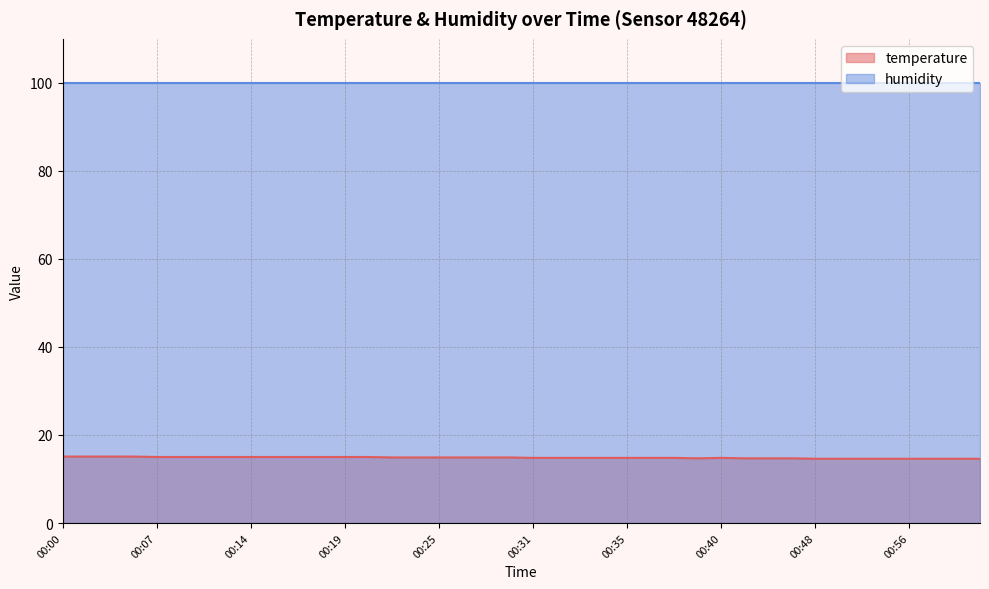

What position from the right is 00:36?

15